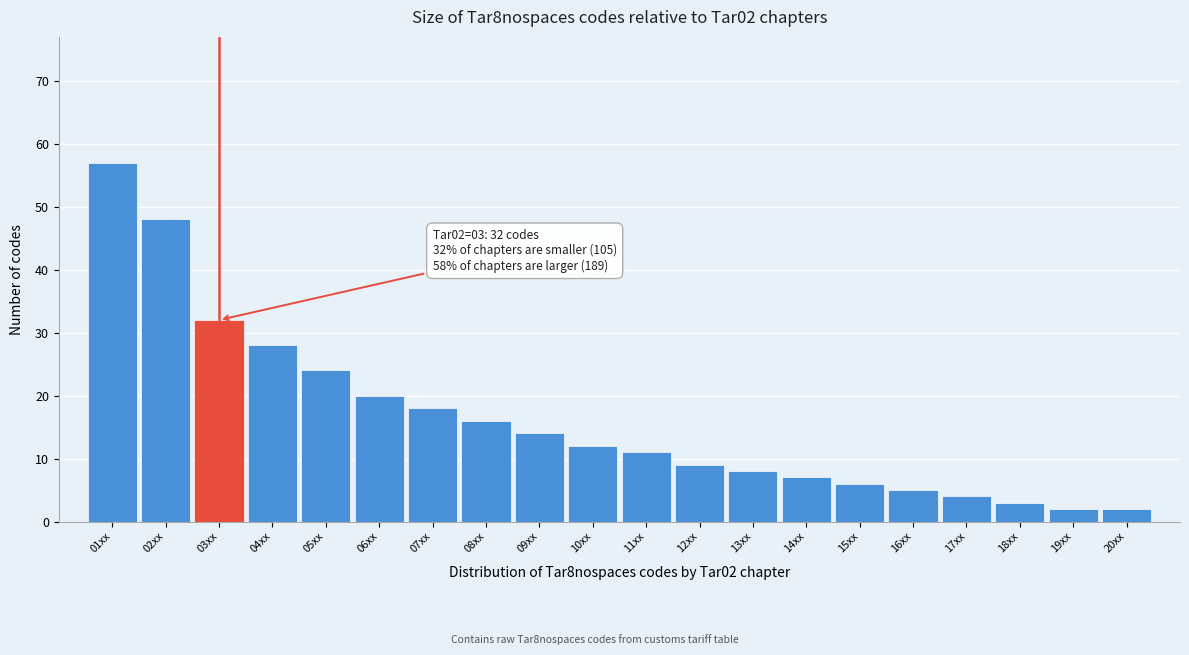

Reading right to left, list all the values displayed in this chart.

20xx=2	19xx=2	18xx=3	17xx=4	16xx=5	15xx=6	14xx=7	13xx=8	12xx=9	11xx=11	10xx=12	09xx=14	08xx=16	07xx=18	06xx=20	05xx=24	04xx=28	03xx=32	02xx=48	01xx=57